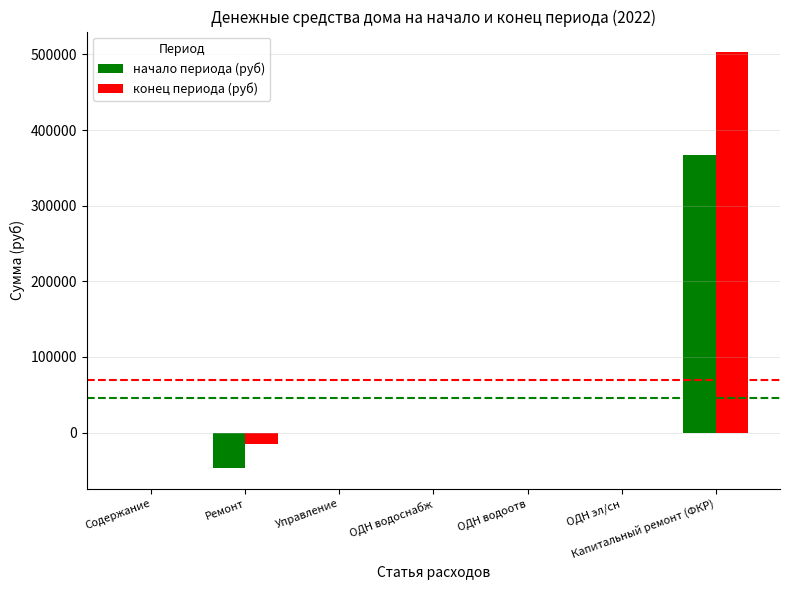

At which label does начало периода (руб) reach its peak?

Капитальный ремонт (ФКР)